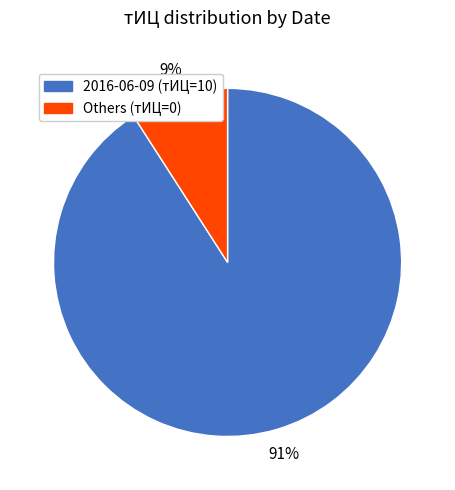

Is there any slice that represents more than half of the pie?

Yes